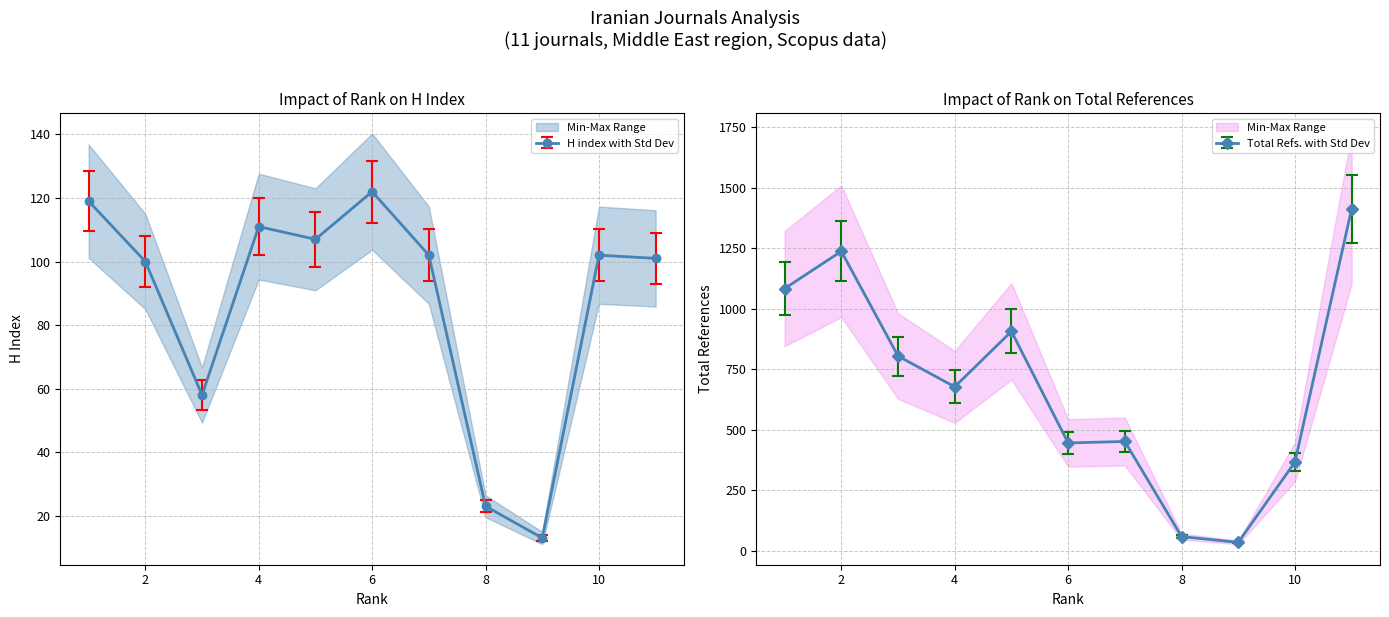

Which has a higher value, 9 or 7?

7